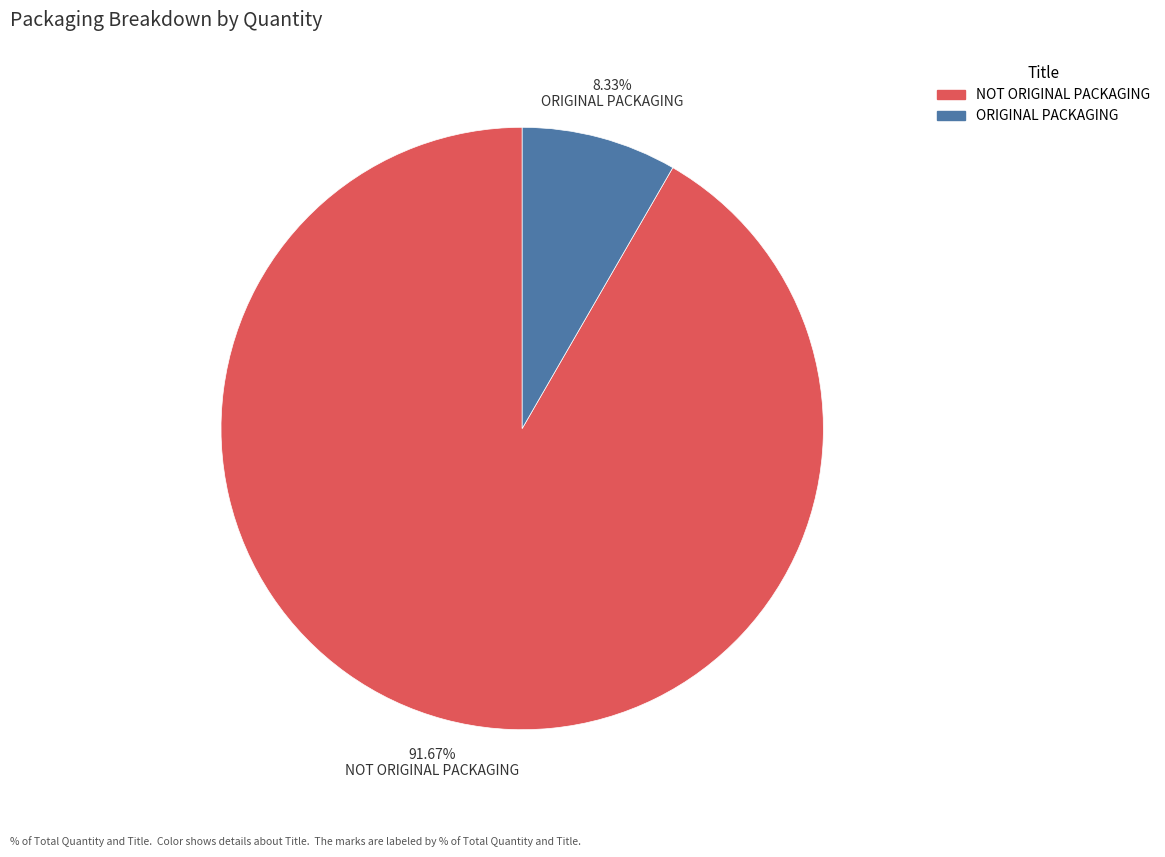

Rank the categories by value from lowest to highest.

ORIGINAL PACKAGING, NOT ORIGINAL PACKAGING